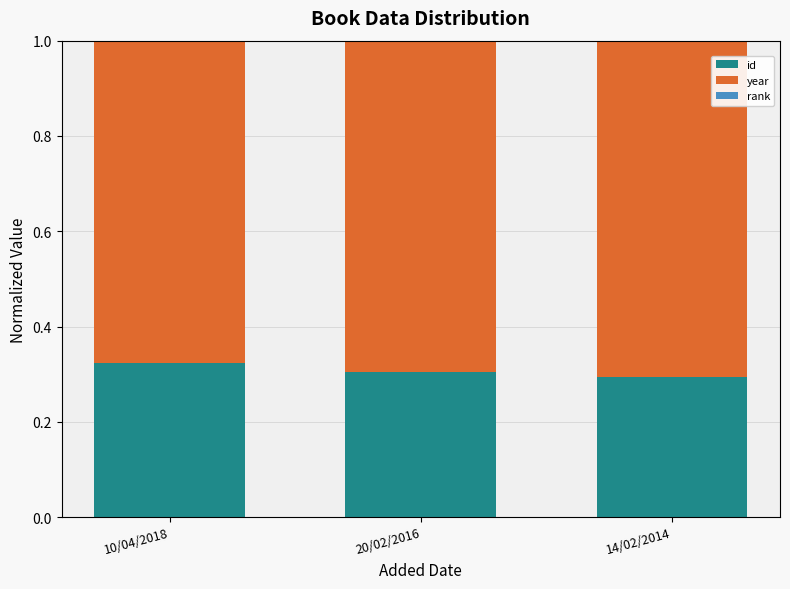

What is the sum of all id values?

0.9